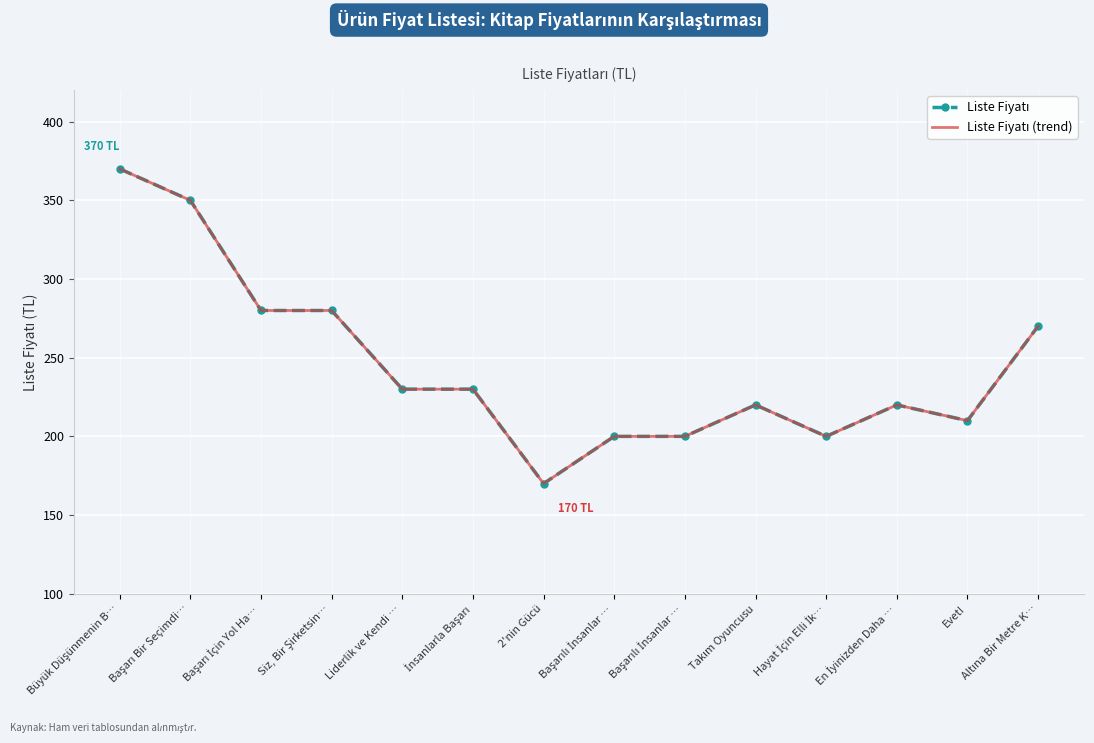

List the labels in order of Liste Fiyatı value, largest first.

Büyük Düşünmenin B…, Başarı Bir Seçimdi…, Başarı İçin Yol Ha…, Siz, Bir Şirketsin…, Altına Bir Metre K…, Liderlik ve Kendi …, İnsanlarla Başarı, Takım Oyuncusu, En İyinizden Daha …, Evet!, Başarılı İnsanlar …, Başarılı İnsanlar …, Hayat İçin Elli İk…, 2'nin Gücü